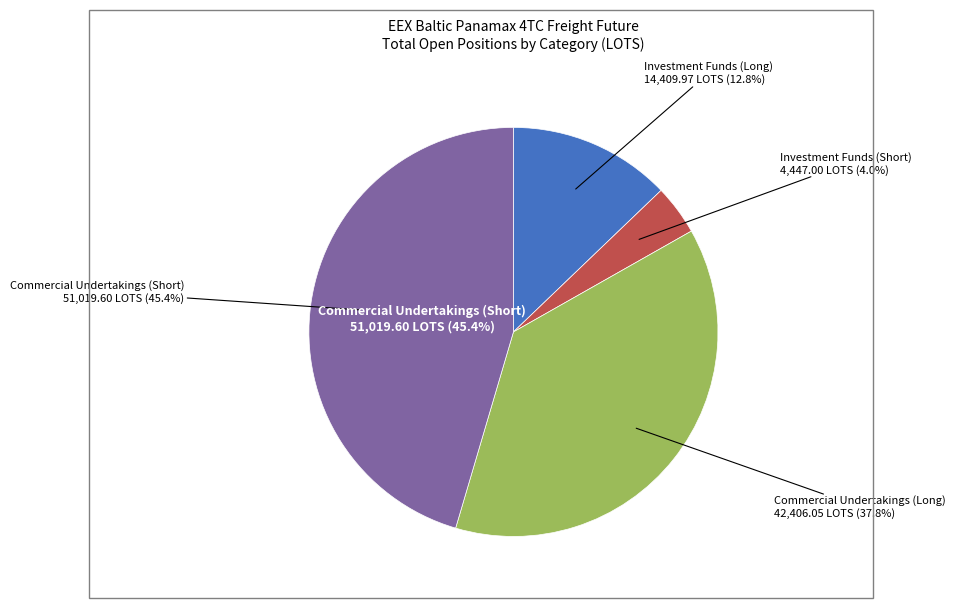

Between Commercial Undertakings (Long) and Investment Funds (Long), which is larger?

Commercial Undertakings (Long)